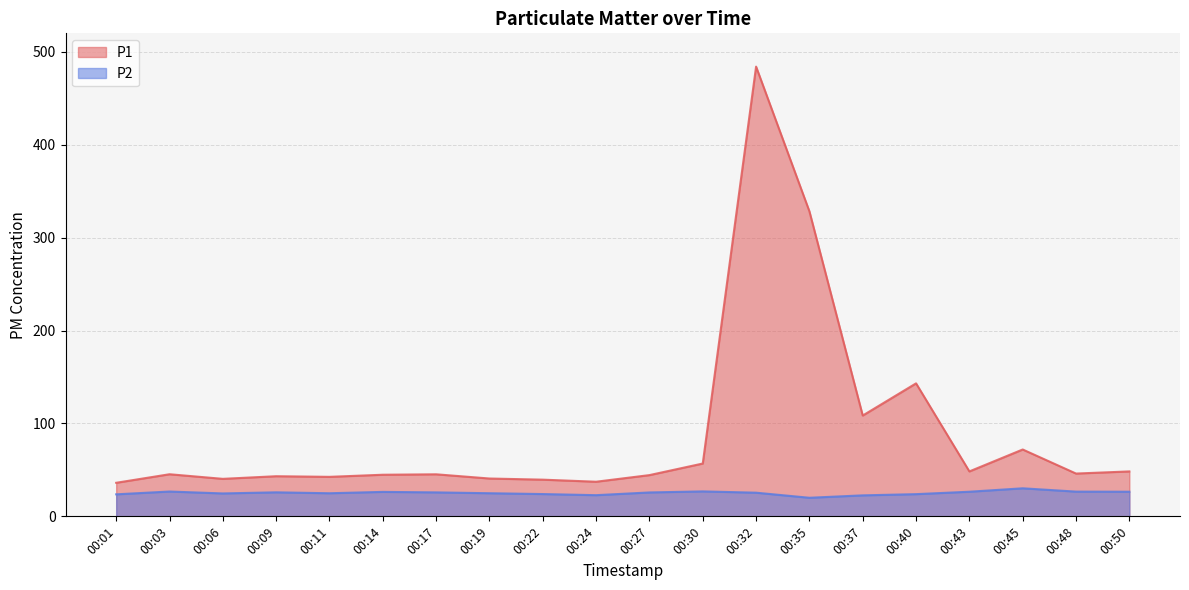

What is the maximum value for P2?

30.2